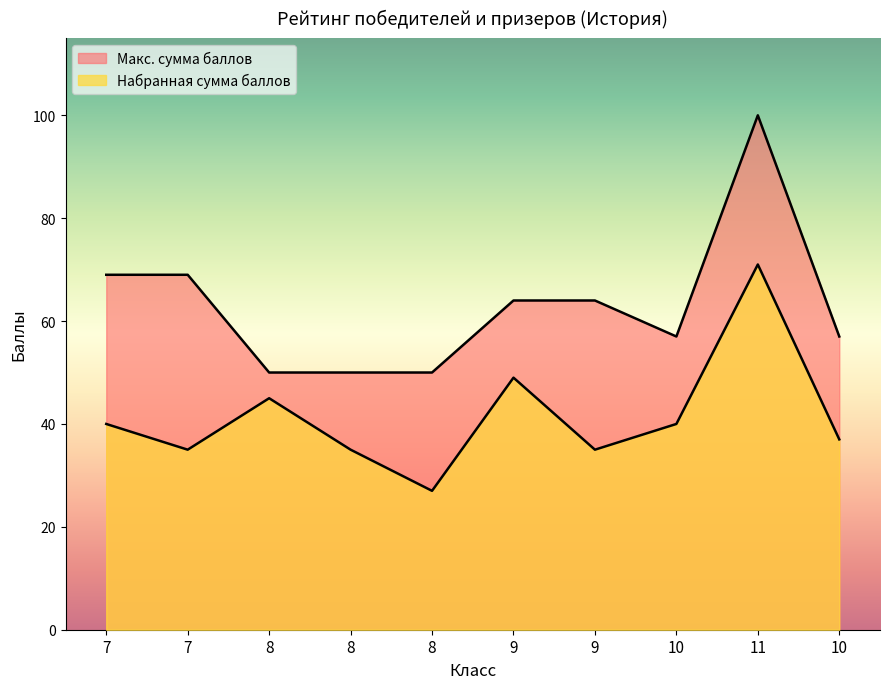

Which series has the largest range (max minus min)?

Макс. сумма баллов